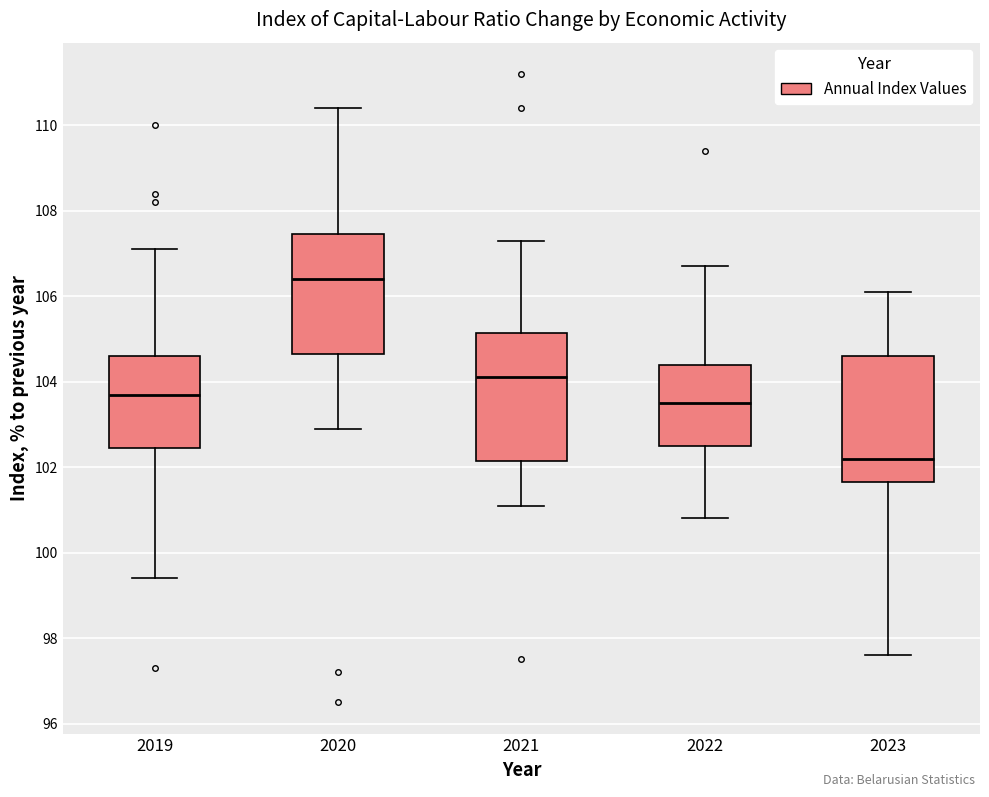

Where is the upper edge of the box at x = 2019 on the y-axis? The values are not printed on the chart, so give them approximately, as read against the axis.

104.6